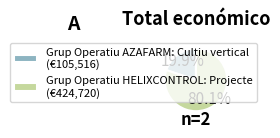

What percentage is the Grup Operatiu HELIXCONTROL: Projecte slice, to the nearest percent?

80%